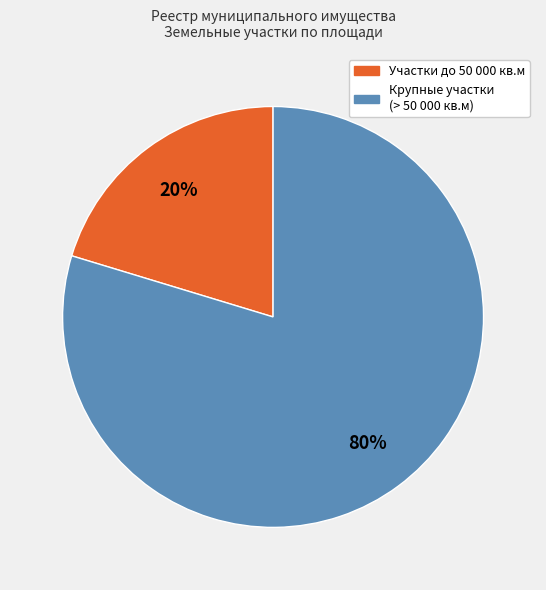

To the nearest percent, what is the average slice percentage?

50%